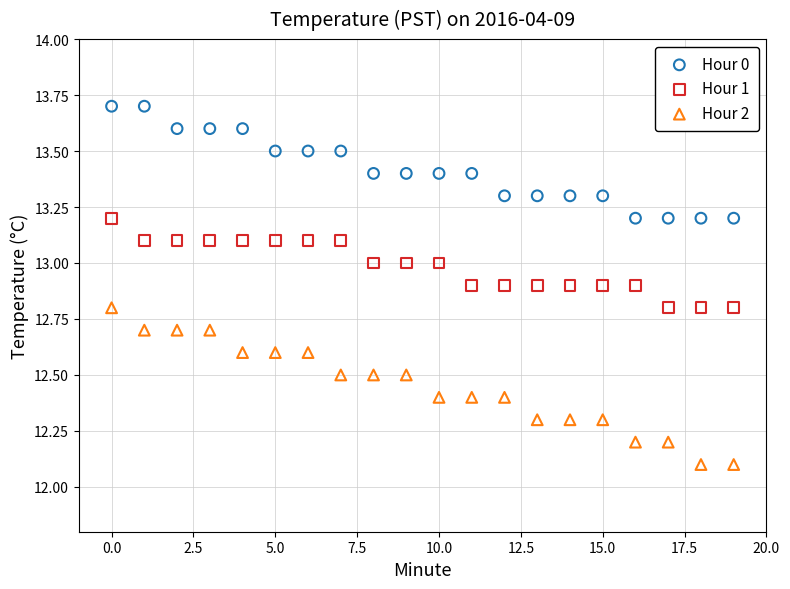

Which series has the widest spread of Y values?

Hour 2